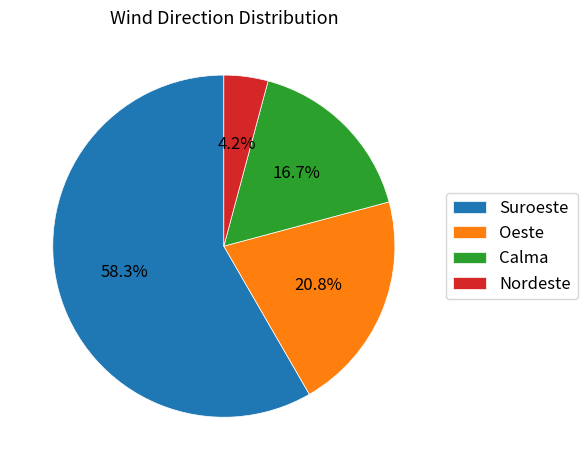

To the nearest percent, what percentage of the pie is Nordeste?

4%